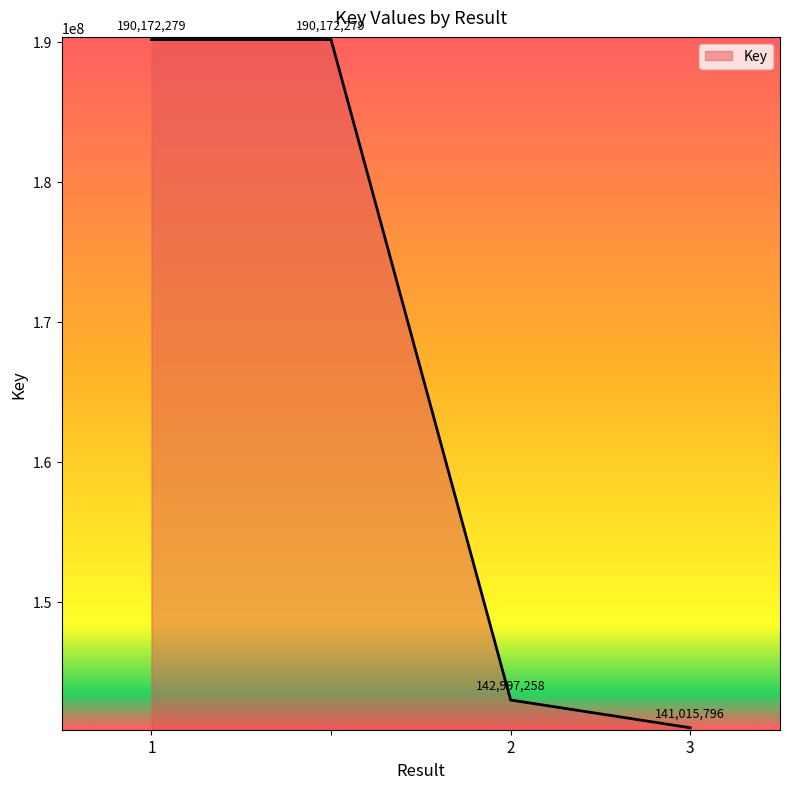

Count the number of data series in this chart.

1